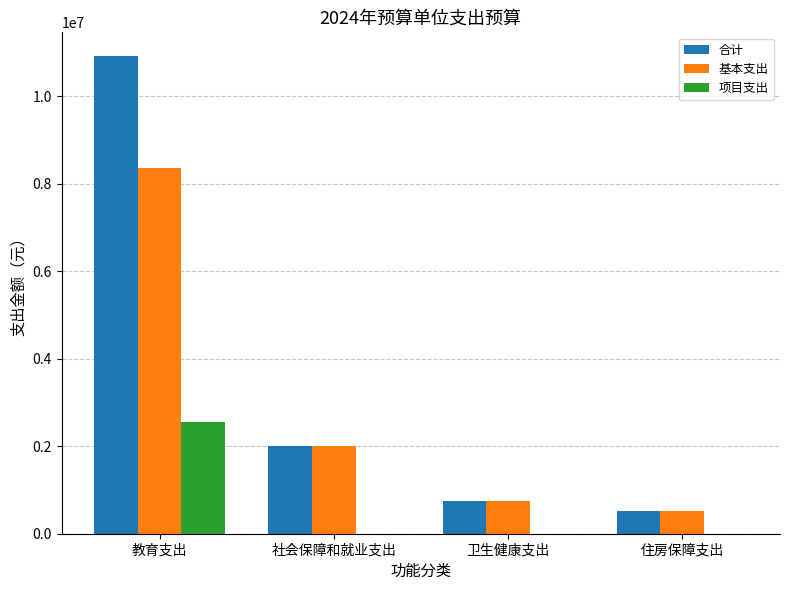

Is it true that 项目支出 equals 0.0 at 社会保障和就业支出?

True